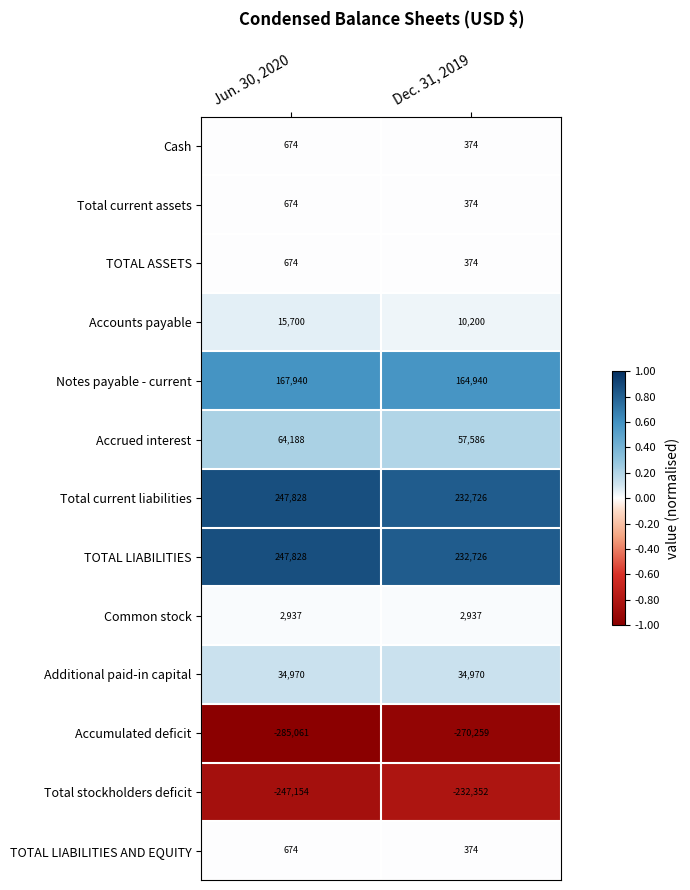

Reading right to left, transcribe all the data shown in this chart.

Cash: Dec. 31, 2019=374	Jun. 30, 2020=674
Total current assets: Dec. 31, 2019=374	Jun. 30, 2020=674
TOTAL ASSETS: Dec. 31, 2019=374	Jun. 30, 2020=674
Accounts payable: Dec. 31, 2019=10200	Jun. 30, 2020=15700
Notes payable - current: Dec. 31, 2019=164940	Jun. 30, 2020=167940
Accrued interest: Dec. 31, 2019=57586	Jun. 30, 2020=64188
Total current liabilities: Dec. 31, 2019=232726	Jun. 30, 2020=247828
TOTAL LIABILITIES: Dec. 31, 2019=232726	Jun. 30, 2020=247828
Common stock: Dec. 31, 2019=2937	Jun. 30, 2020=2937
Additional paid-in capital: Dec. 31, 2019=34970	Jun. 30, 2020=34970
Accumulated deficit: Dec. 31, 2019=-270259	Jun. 30, 2020=-285061
Total stockholders deficit: Dec. 31, 2019=-232352	Jun. 30, 2020=-247154
TOTAL LIABILITIES AND EQUITY: Dec. 31, 2019=374	Jun. 30, 2020=674